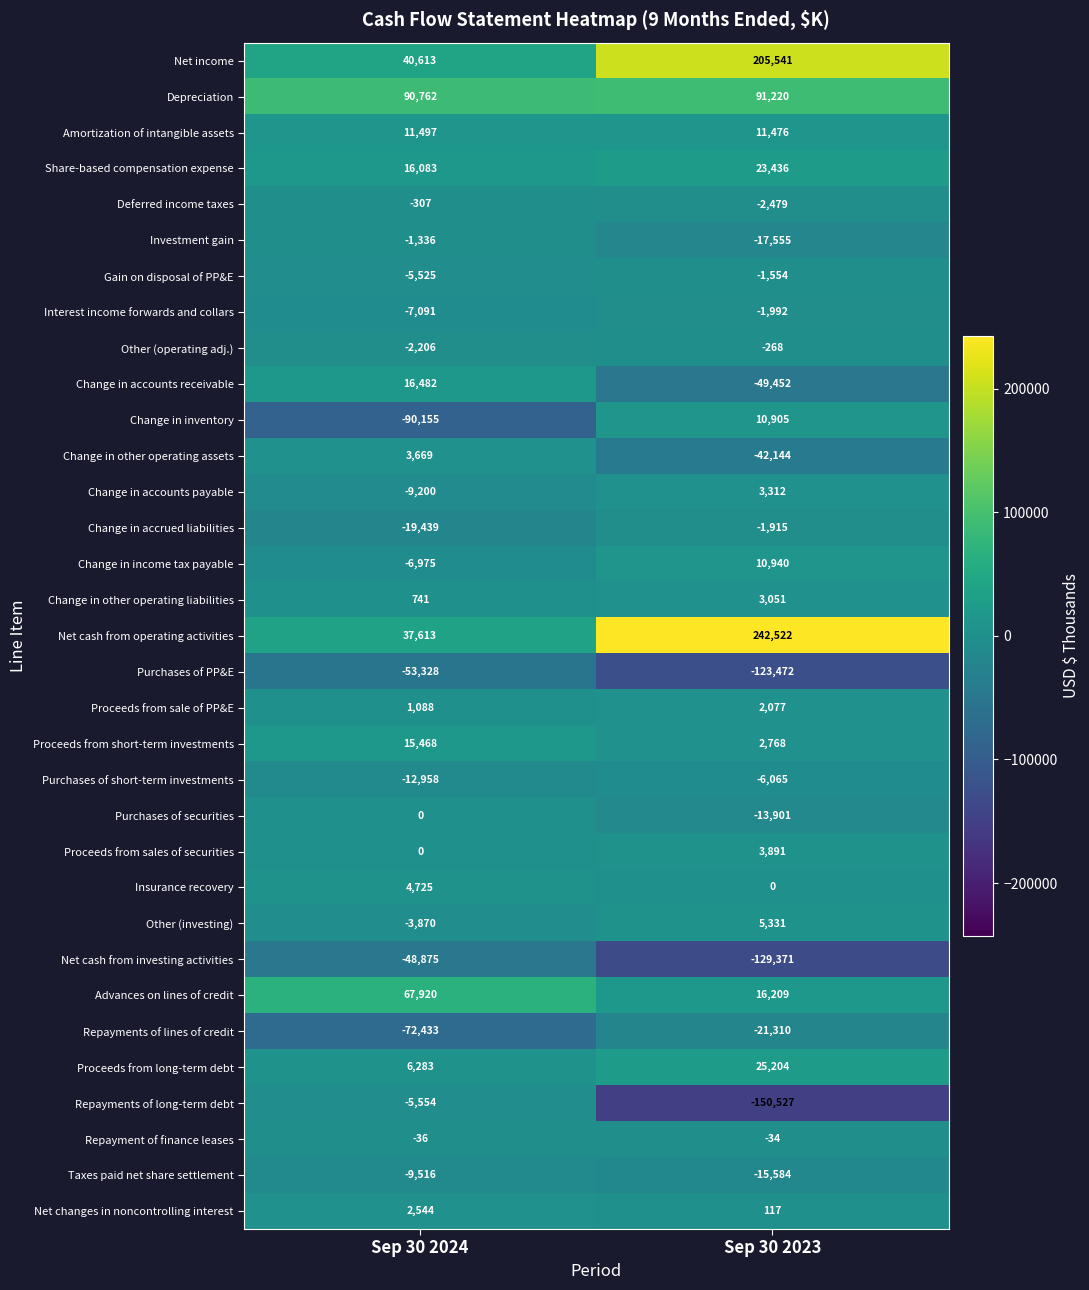

At which category does the chart reach its peak across all series?

Sep 30 2023